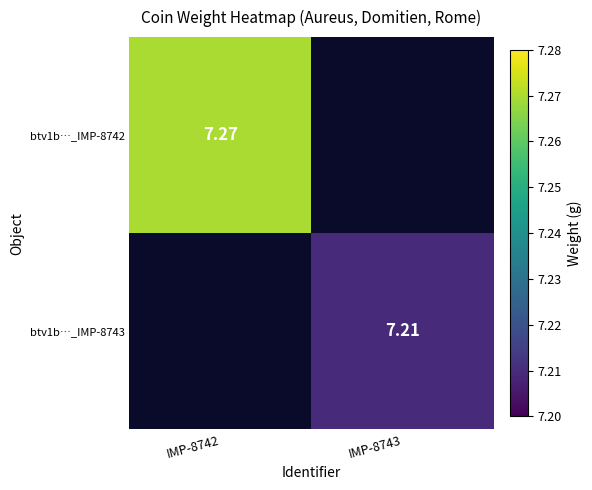

Is the value of btv1b…_IMP-8742 at IMP-8742 greater than the value of btv1b…_IMP-8743 at IMP-8743?

Yes